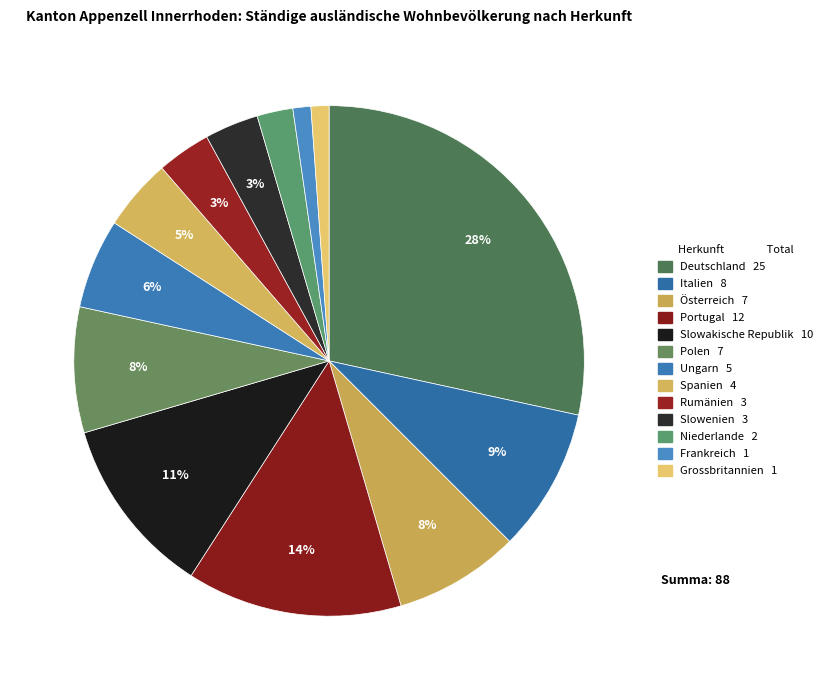

How many segments does this pie chart have?

13